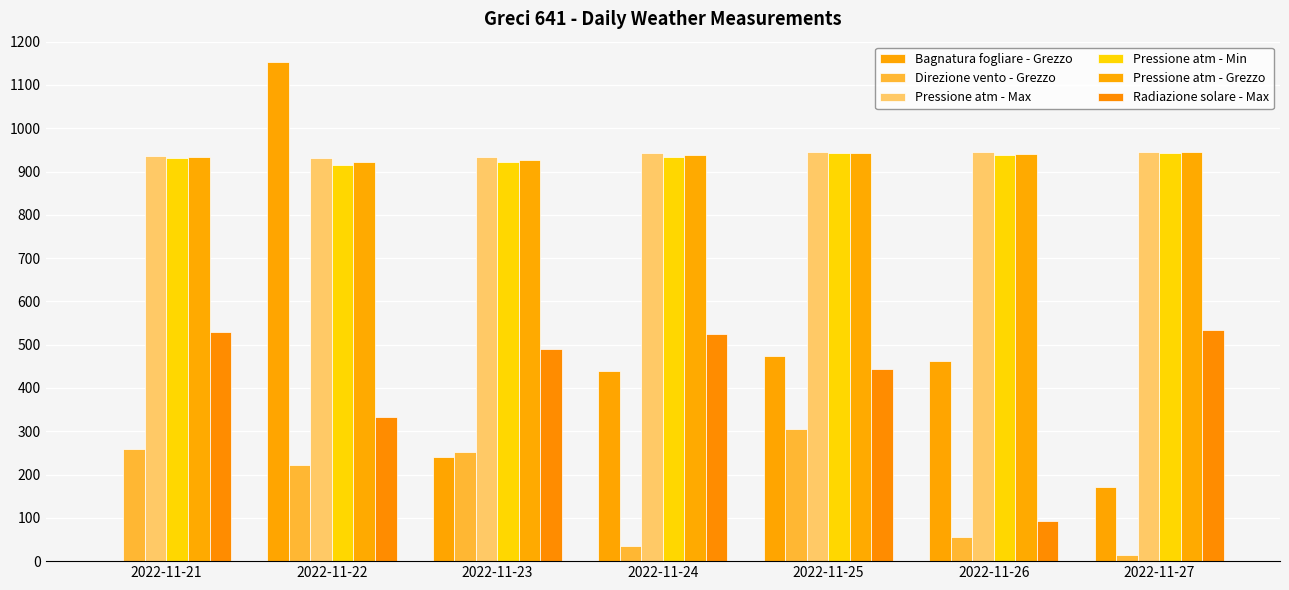

The Radiazione solare - Max series shows 444.0 at 2022-11-25. True or false?

True